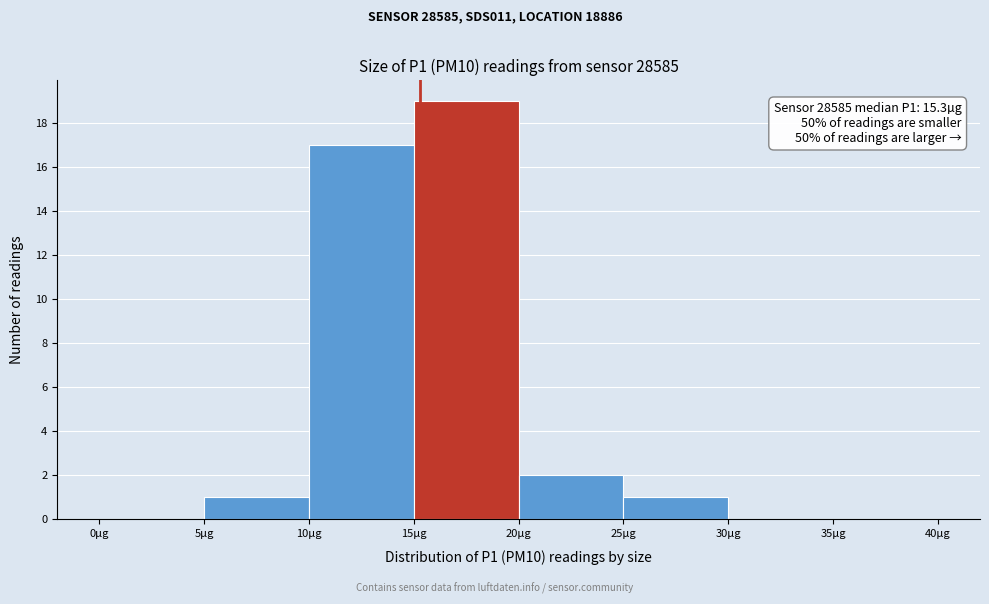

Over which range of the x-axis is the bar tallest?

15 to 20